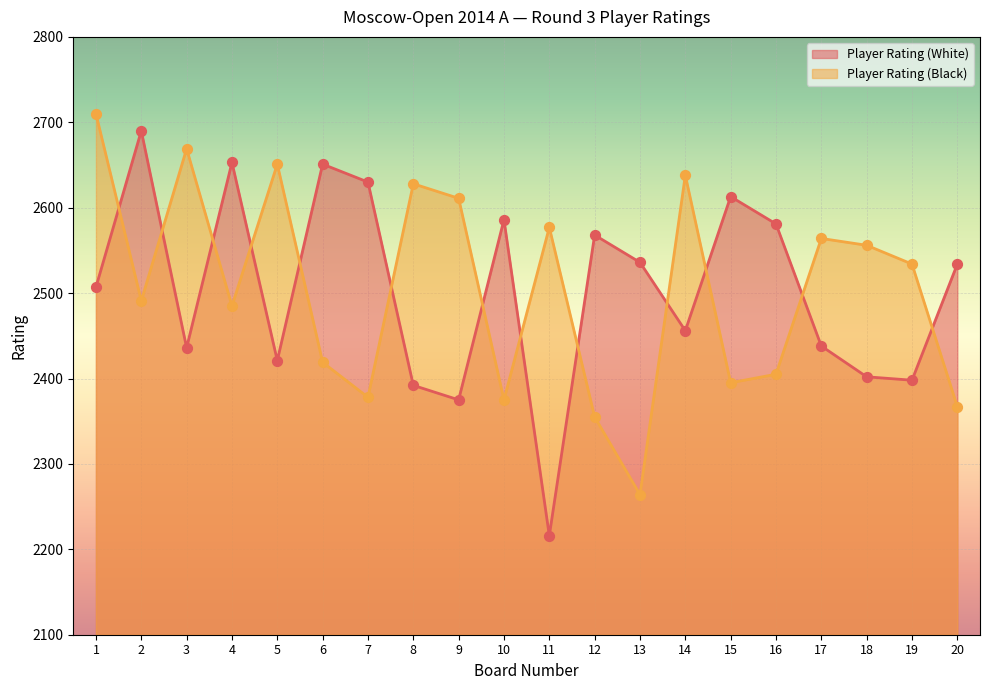

At which category is the sum across all series the highest?

1